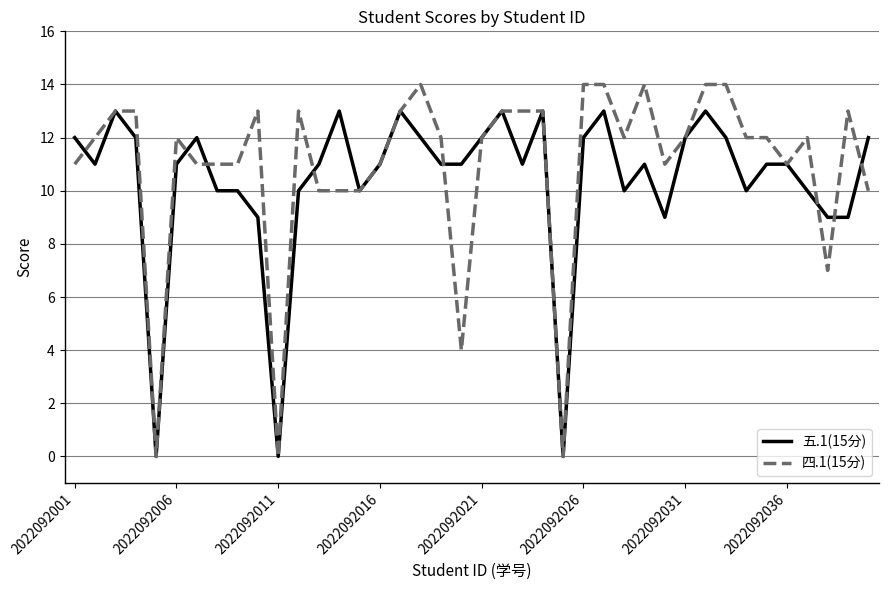

At how many categories does at least one series exceed 1?

37